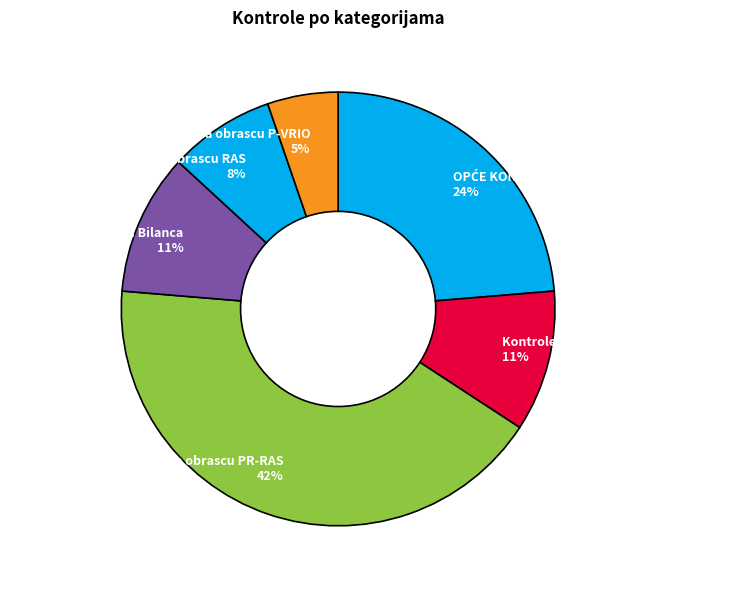

To the nearest percent, what is the difference between the Kontrole na obrascu PR-RAS 42% and Kontrole na obrascu RAS 8% slice percentages?

34%